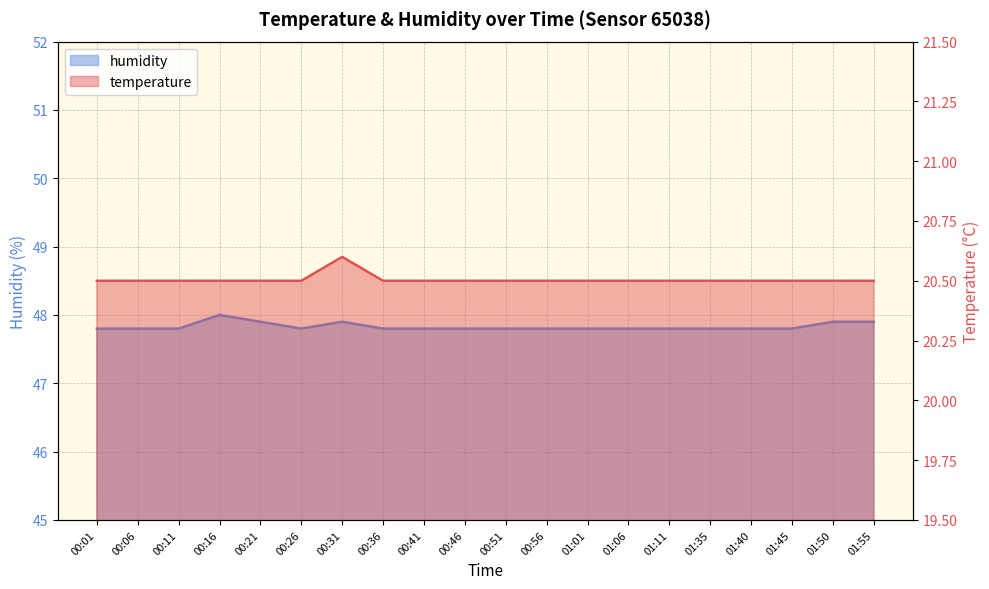

What are all the series names shown in the legend?

temperature, humidity